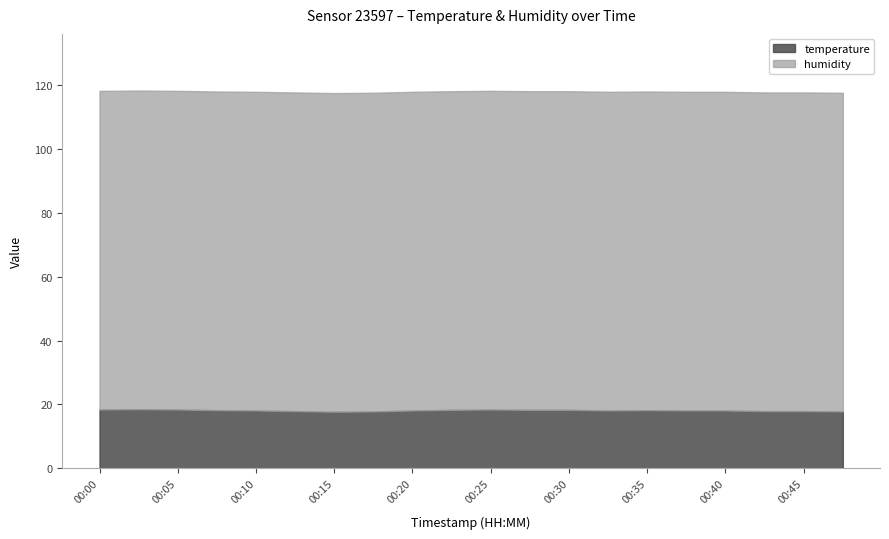

What is the maximum value for humidity?

99.9